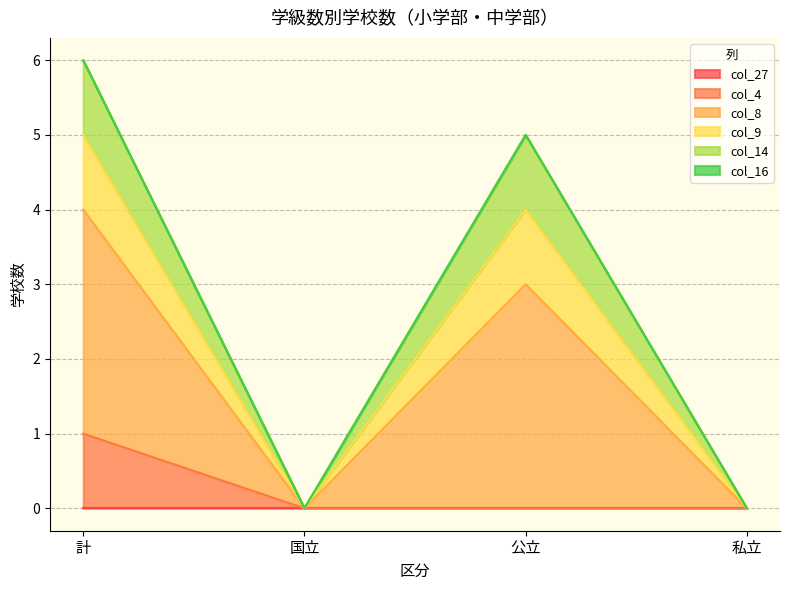

True or false: col_8 and col_14 intersect in this chart.

False